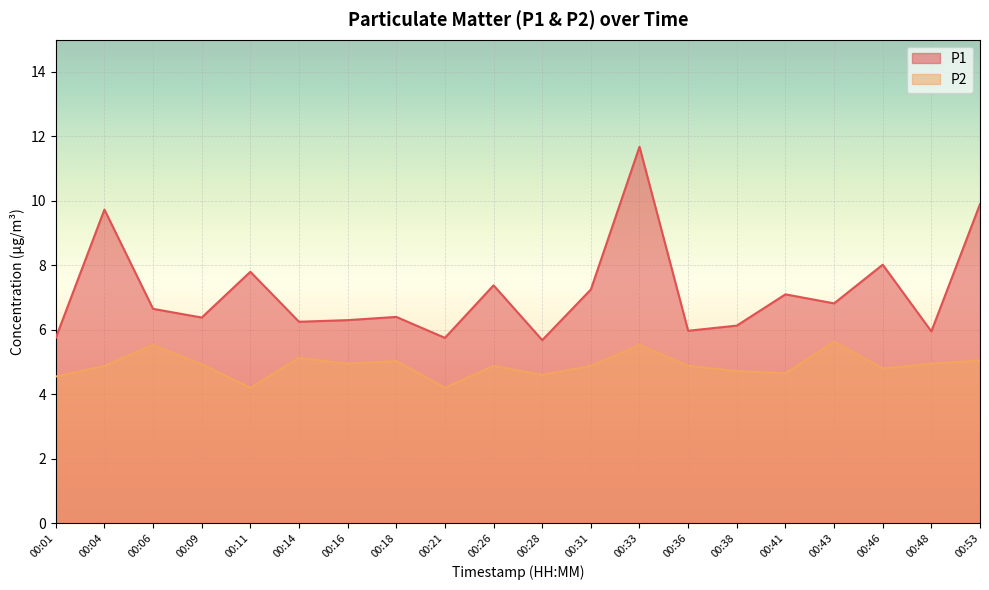

True or false: P1 has more than 0 points higher than both neighbors.

True